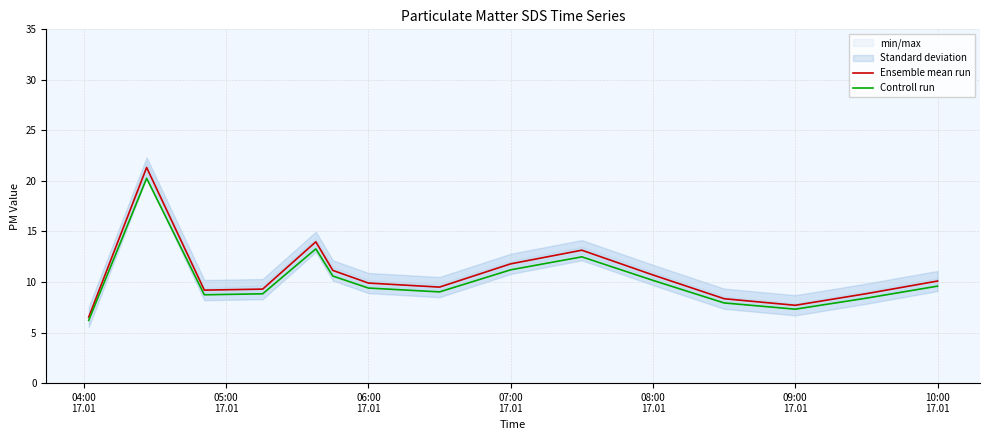

Which series has the largest total across all categories?

Ensemble mean run